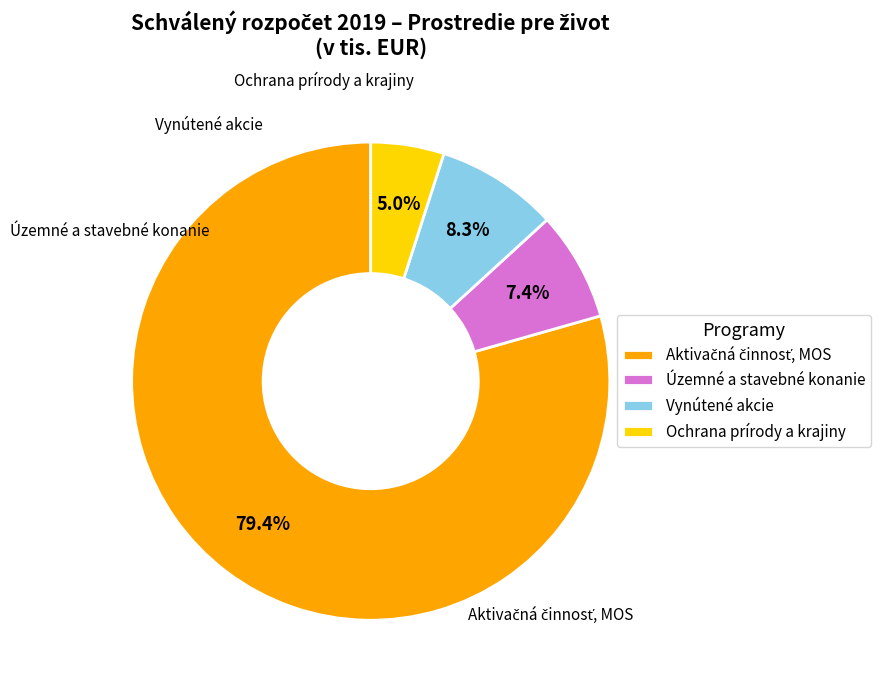

Is there a majority slice in this chart?

Yes